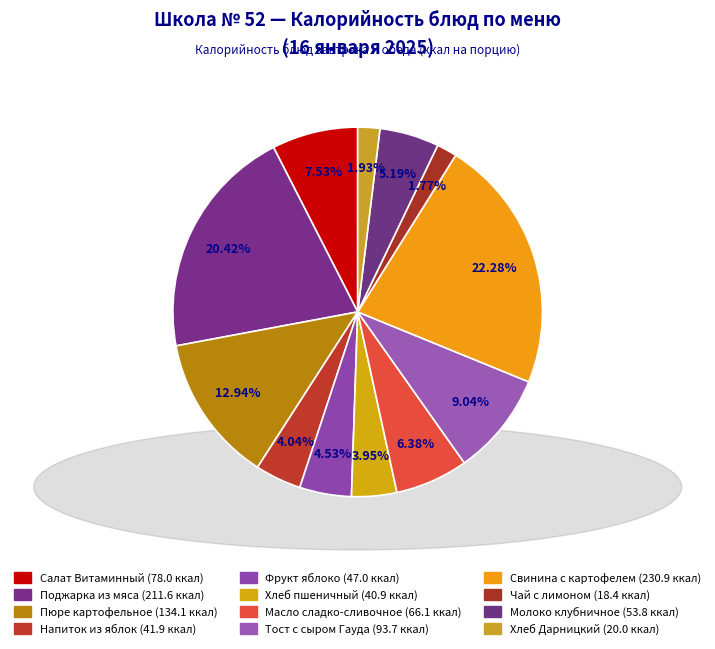

How many slices are in this pie chart?

12